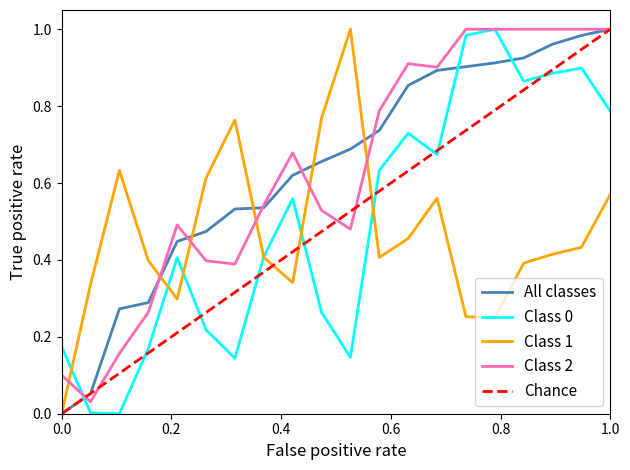

Does the chart have visible grid lines?

No